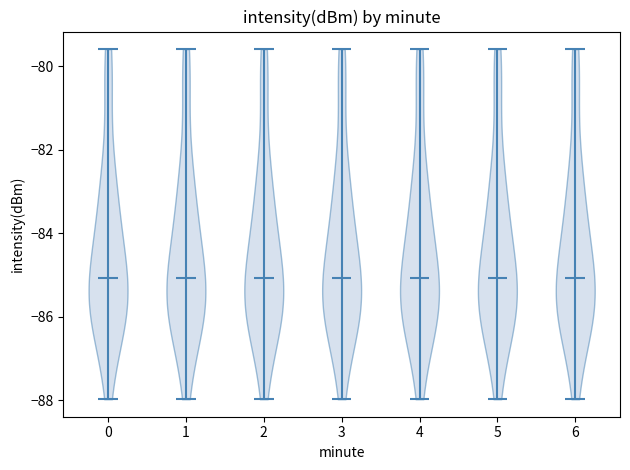

Reading left to right, read every violin against the y-axis: where its median line is, and the lowest and highest points it reaches. The values are not printed on the chart, so give them approximately, as read against the axis.

0: median line -85.0, lowest point -88.0, highest point -79.6
1: median line -85.0, lowest point -88.0, highest point -79.6
2: median line -85.0, lowest point -88.0, highest point -79.6
3: median line -85.0, lowest point -88.0, highest point -79.6
4: median line -85.0, lowest point -88.0, highest point -79.6
5: median line -85.0, lowest point -88.0, highest point -79.6
6: median line -85.0, lowest point -88.0, highest point -79.6